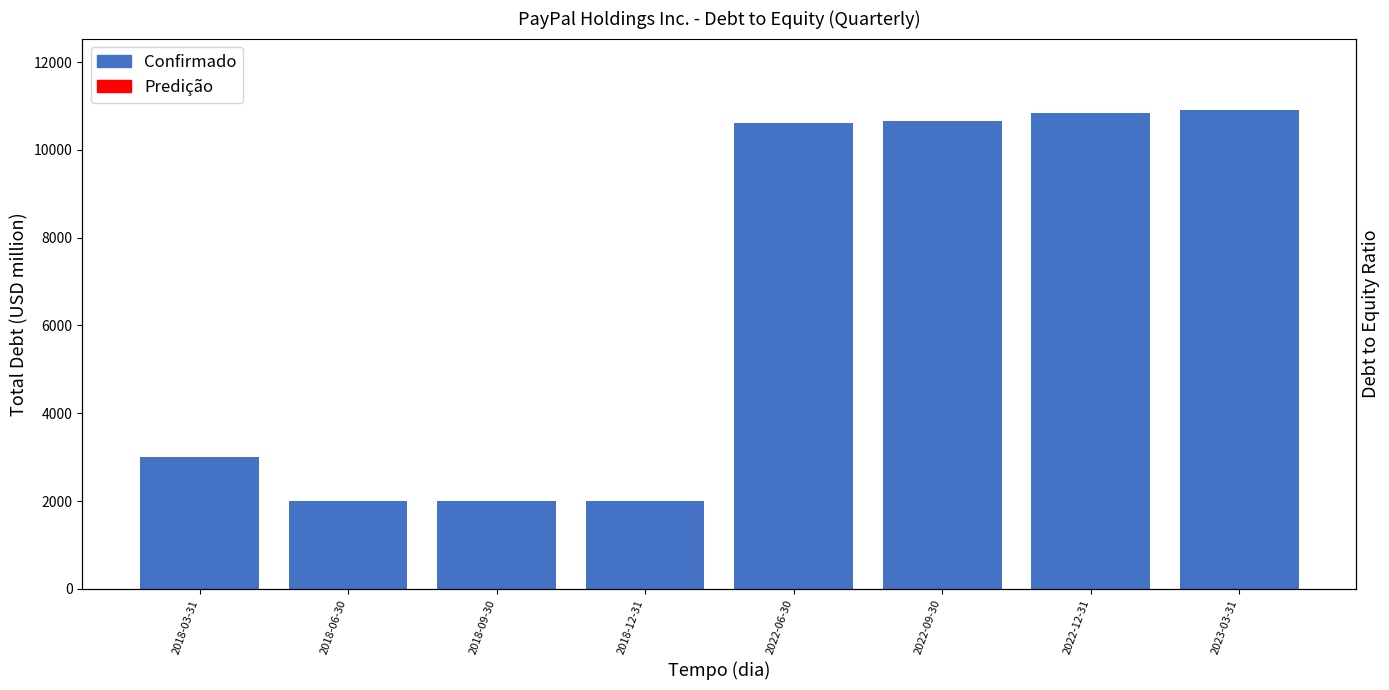

Reading left to right, list all the values displayed in this chart.

2018-03-31=3000	2018-06-30=2000	2018-09-30=2000	2018-12-31=1998	2022-06-30=10616	2022-09-30=10659	2022-12-31=10835	2023-03-31=10899